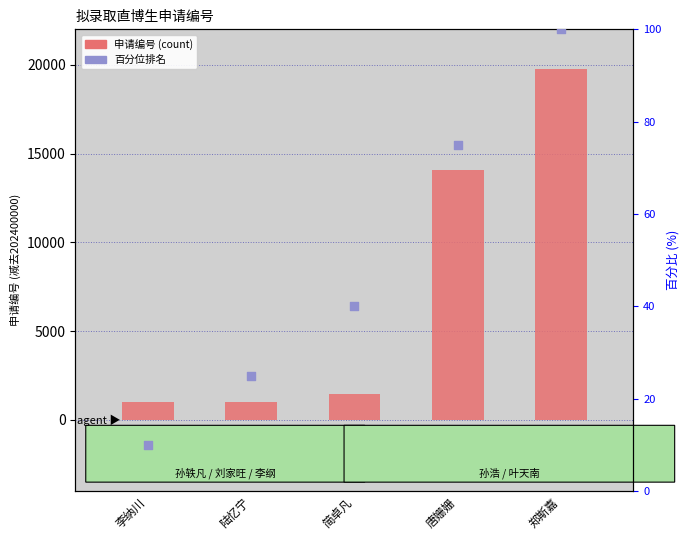

Which series has the largest Y range (max minus min)?

申请编号